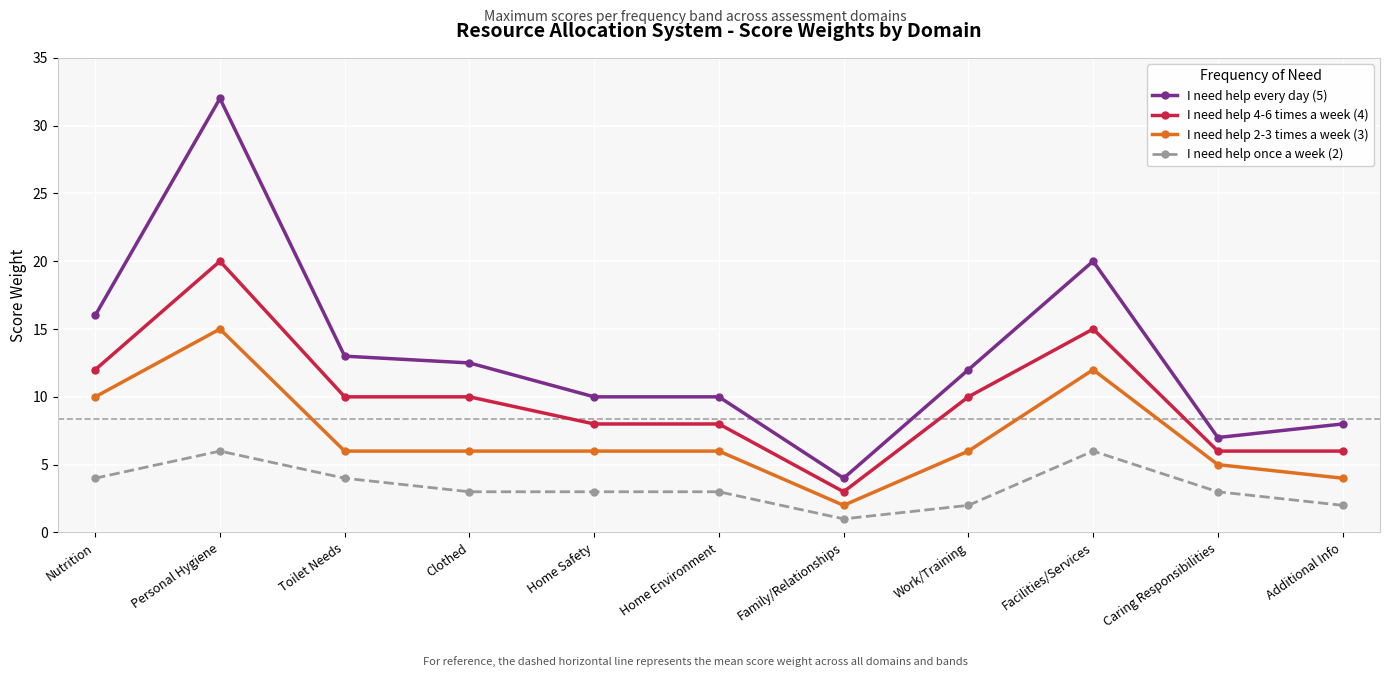

Does the chart have visible grid lines?

Yes